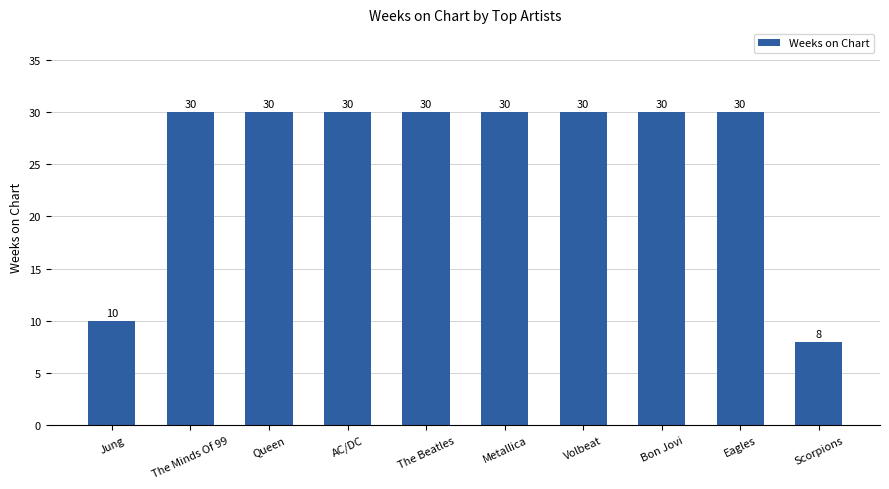

What is the smallest value displayed?

8